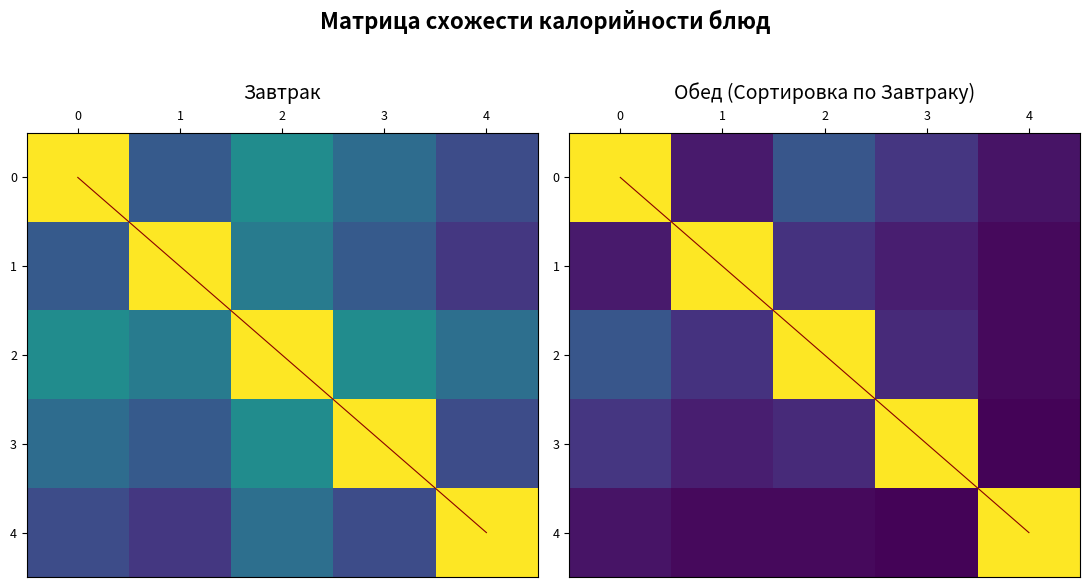

Rank the series at 4 from lowest to highest value.

3, 2, 1, 0, 4